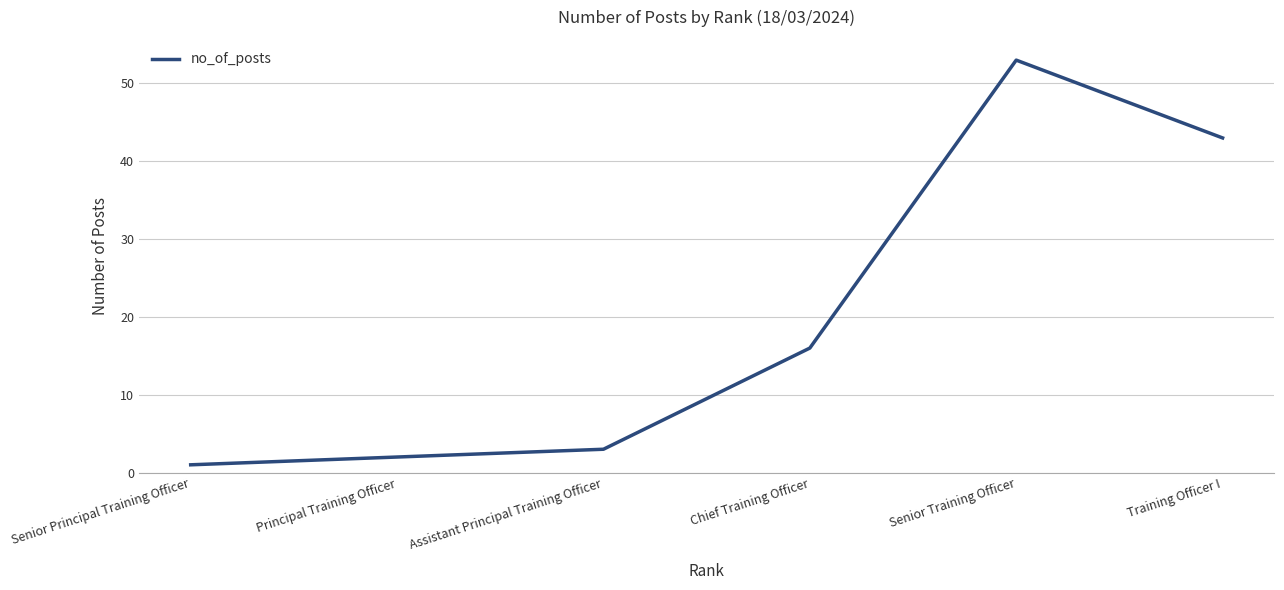

Rank the categories by value from highest to lowest.

Senior Training Officer, Training Officer I, Chief Training Officer, Assistant Principal Training Officer, Principal Training Officer, Senior Principal Training Officer